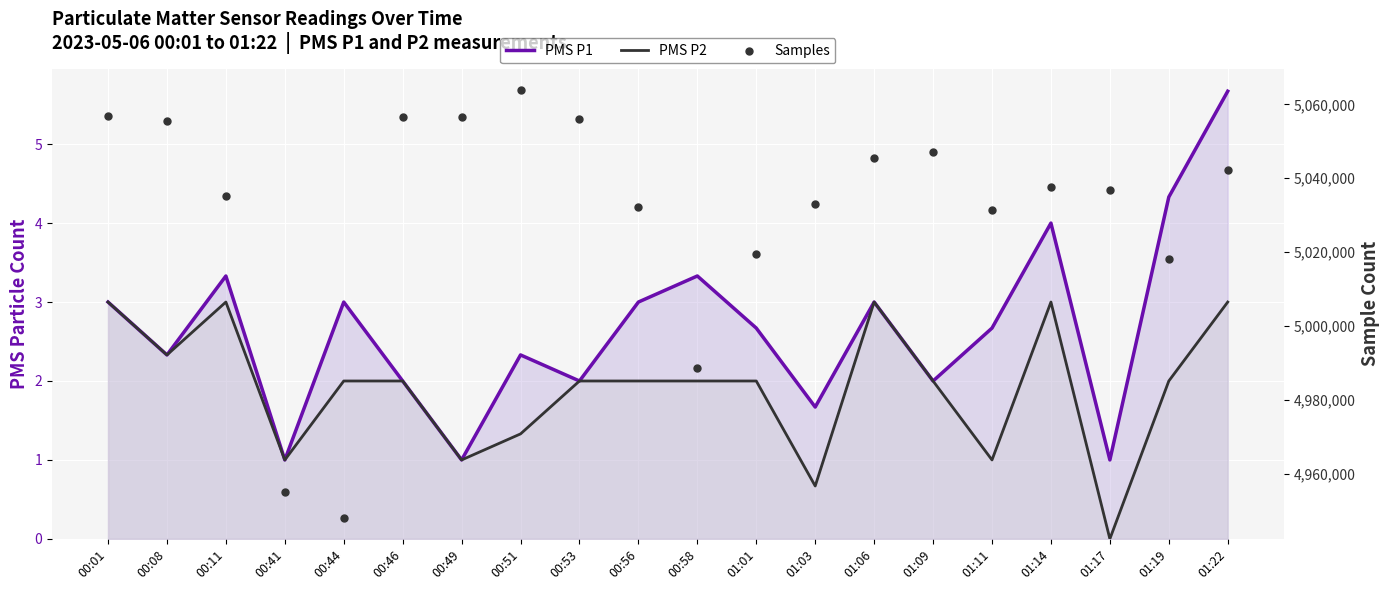

Is the value of Samples at 00:58 greater than the value of PMS P2 at 00:49?

Yes